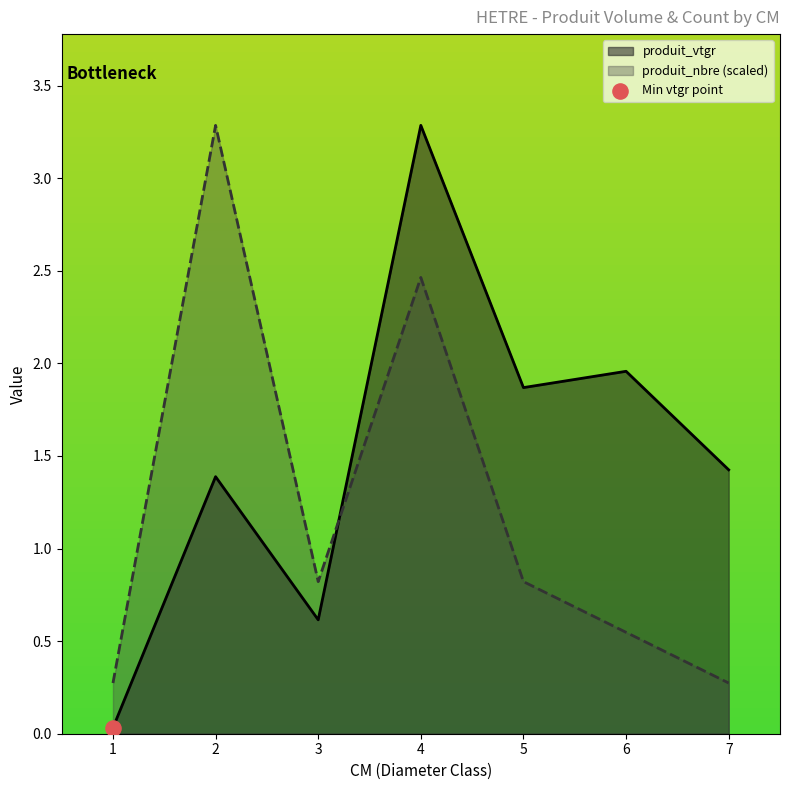

Which series has the largest Y range (max minus min)?

produit_vtgr